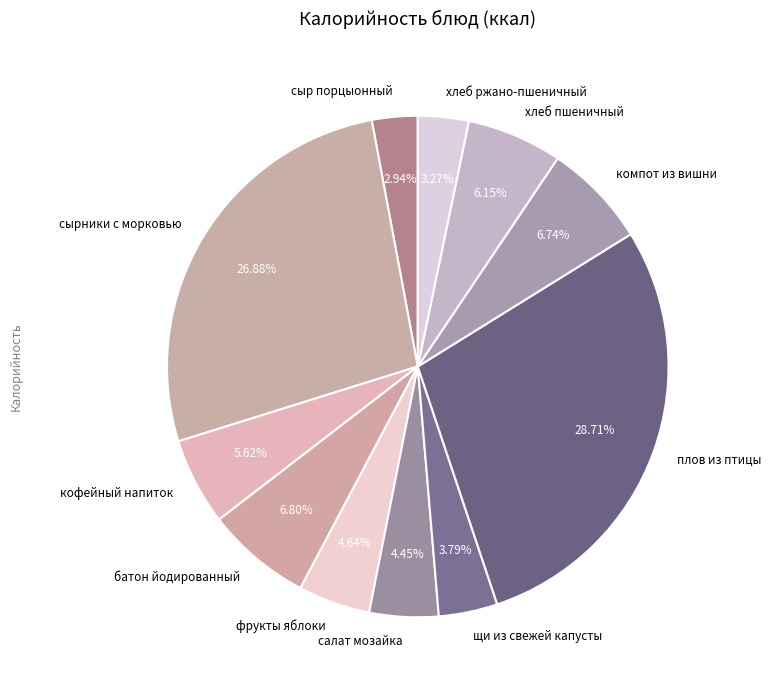

Approximately how many times larger is the value at щи из свежей капусты compared to плов из птицы?

0.1